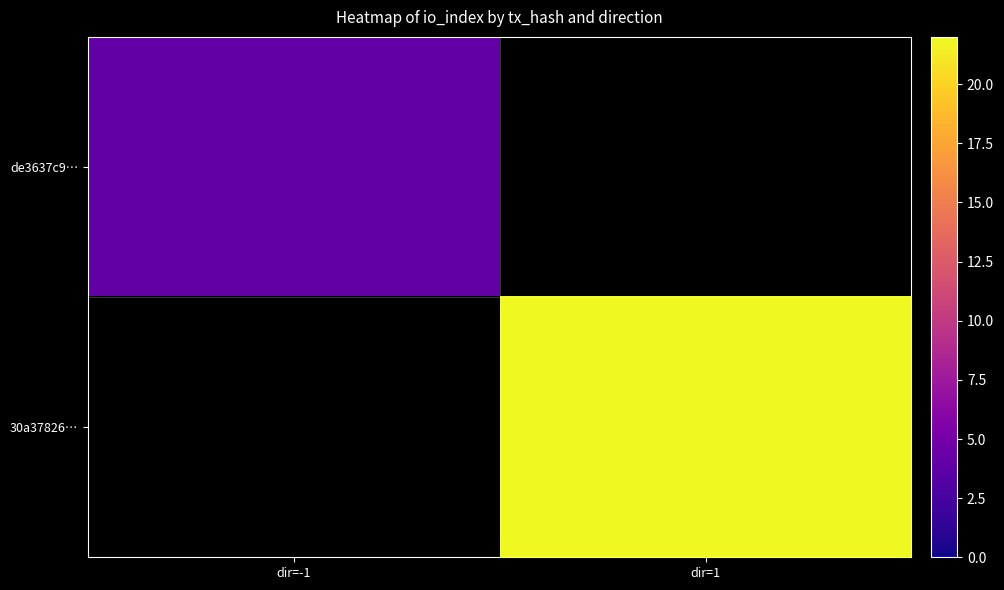

List the series in order of their overall mean, highest first.

de3637c9…, 30a37826…